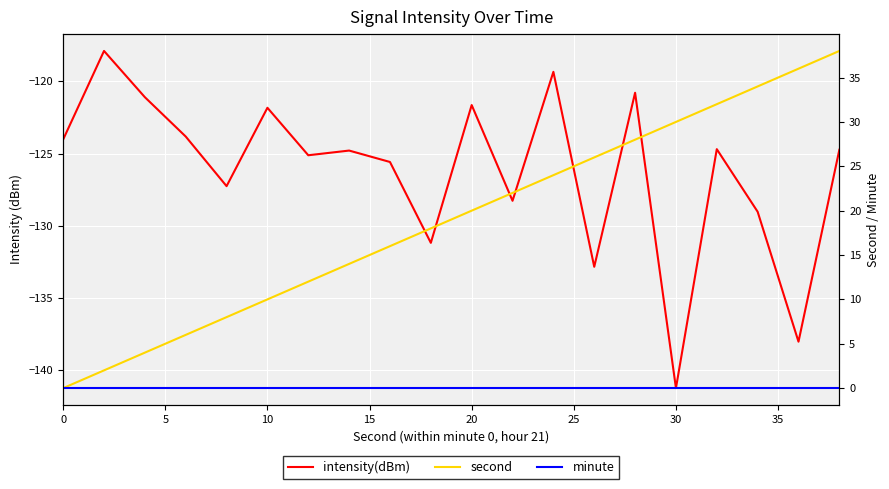

True or false: minute has more than 0 interior local peaks.

False